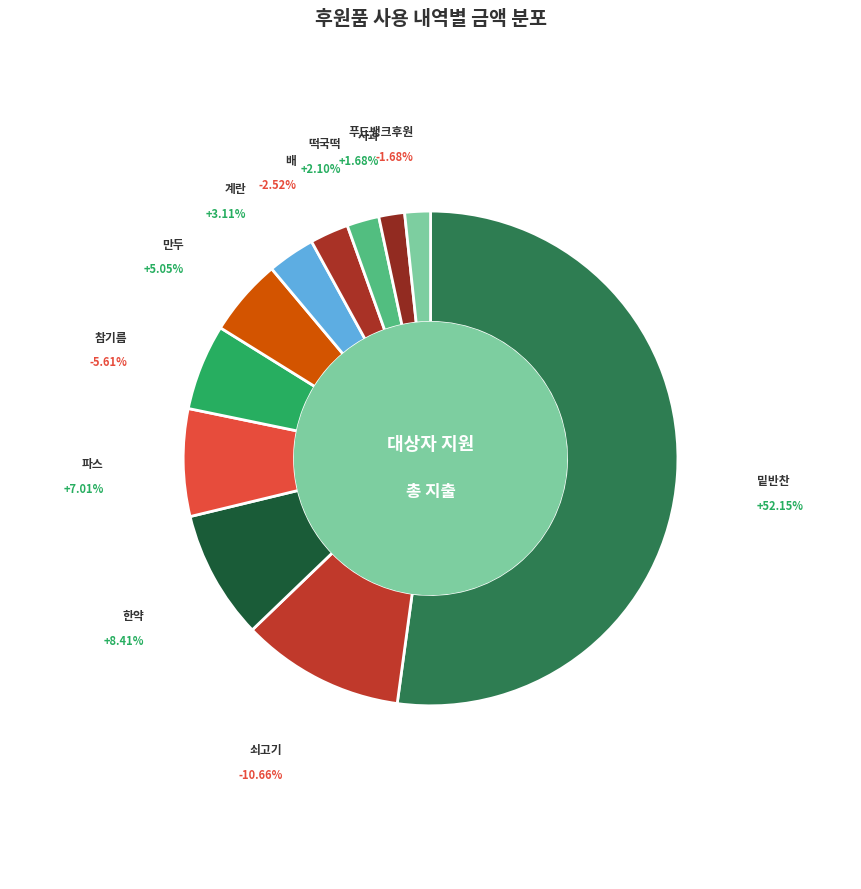

Which has a higher value, 참기름 or 쇠고기?

쇠고기